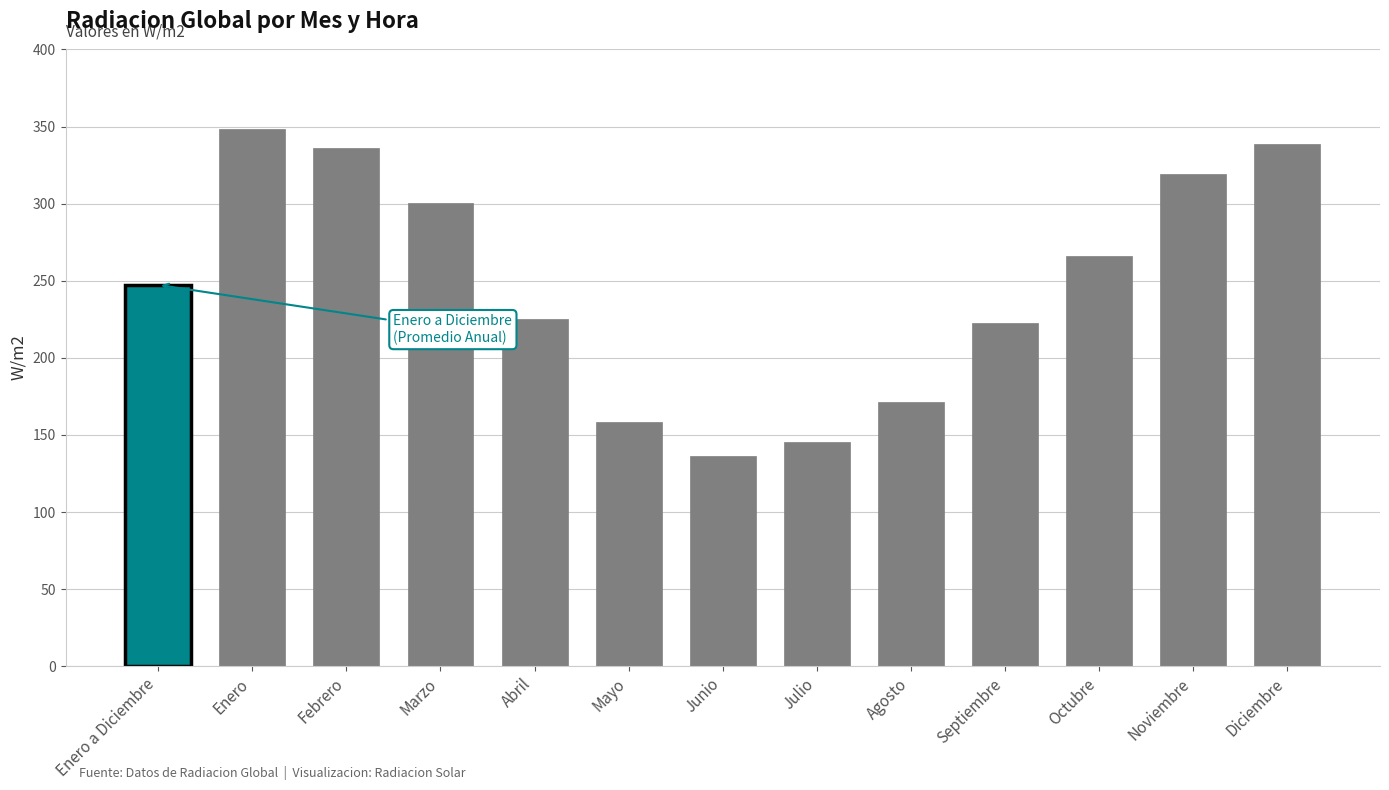

The chart shows a value of 324.3 at Enero a Diciembre. True or false?

False